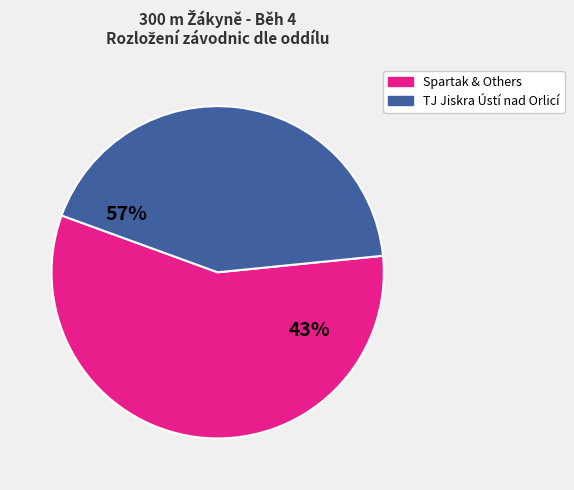

True or false: Hrdinová Kateřina accounts for 32% of the total.

False